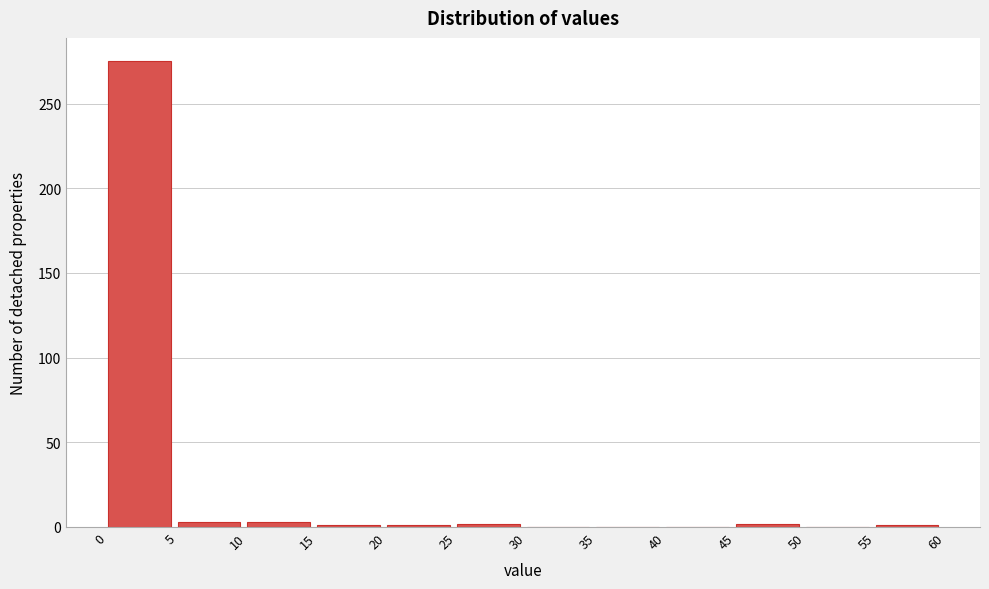

Reading left to right, transcribe this chart: for each bar, give the range it covers on the x-axis and its height. The values are not printed on the chart, so give them approximately, as read against the axis.

0 to 5: 275
5 to 10: under 5
10 to 15: under 5
15 to 20: under 5
20 to 25: under 5
25 to 30: under 5
30 to 35: 0
35 to 40: 0
40 to 45: 0
45 to 50: under 5
50 to 55: 0
55 to 60: under 5